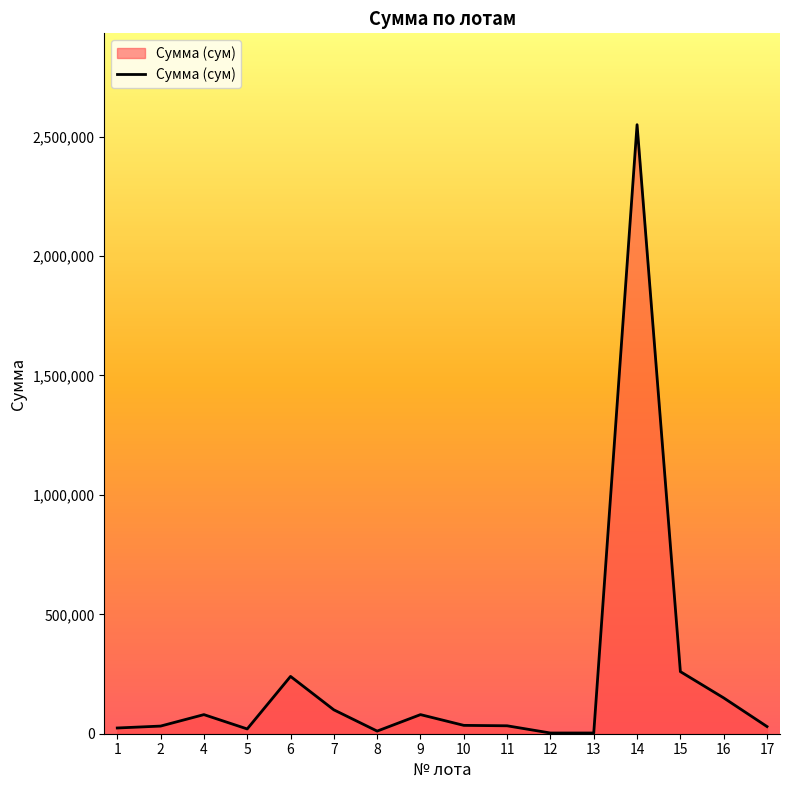

What is the maximum value shown in the chart?

2550000